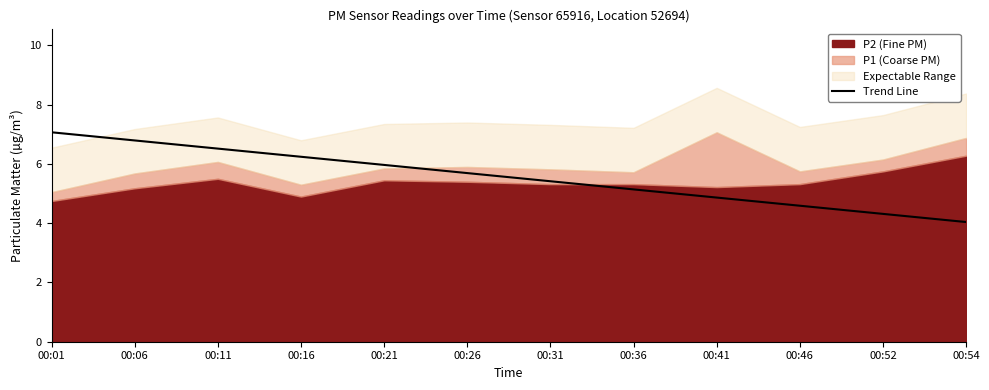

Where does the Trend Line series first go above 5?

00:01